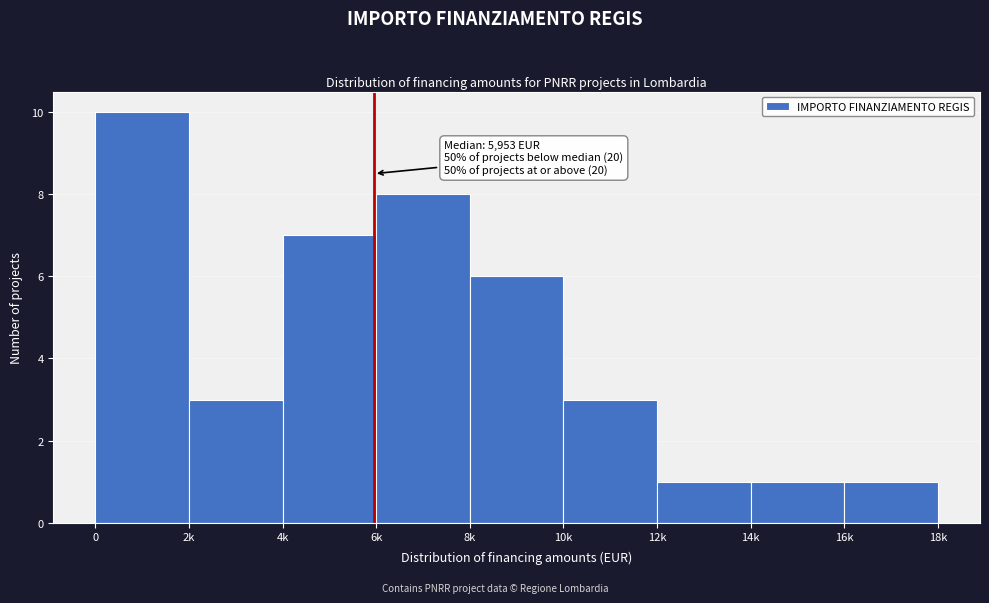

Reading left to right, extract all data points from this chart.

10	3	7	8	6	3	1	1	1